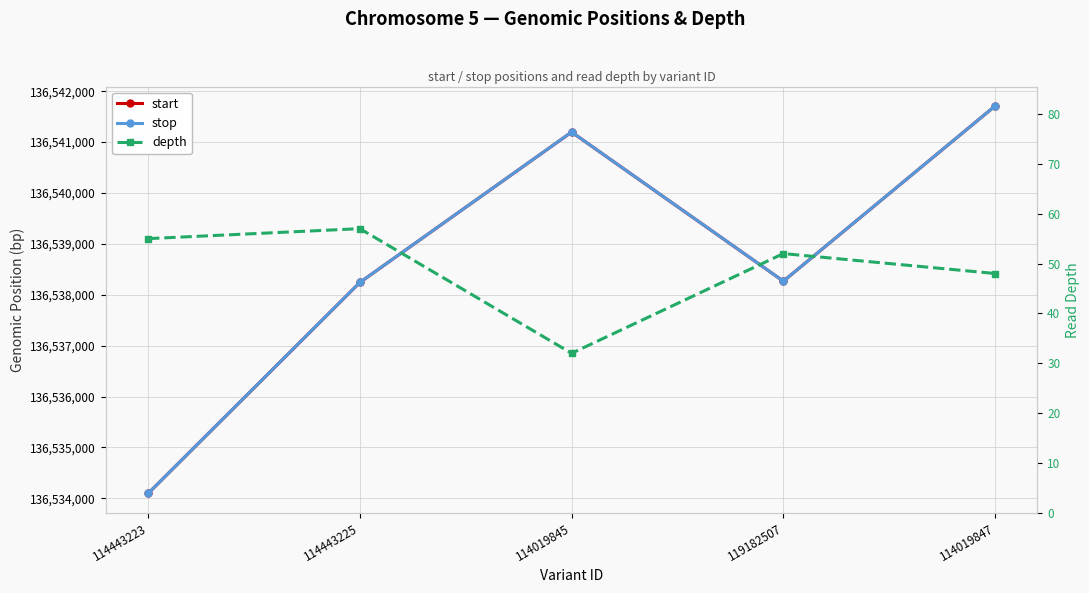

True or false: start and stop intersect in this chart.

False